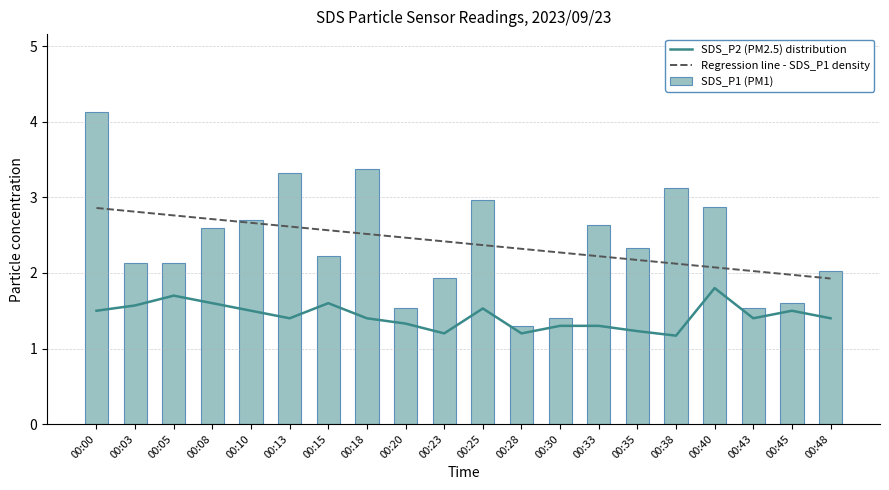

Between 00:05 and 00:10, which is larger?

00:05